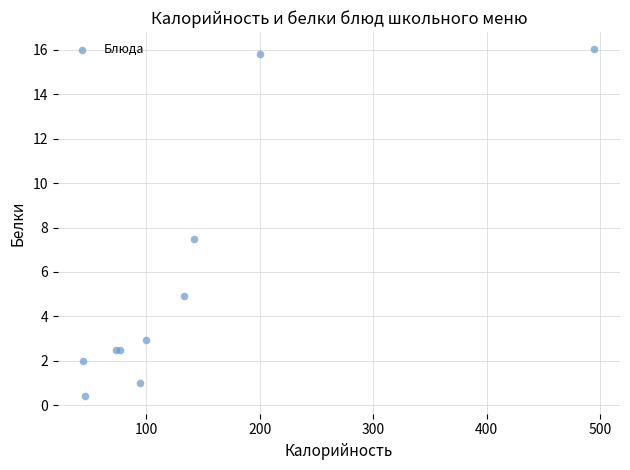

What Y value in the scatter plot is closest to 8?

7.5